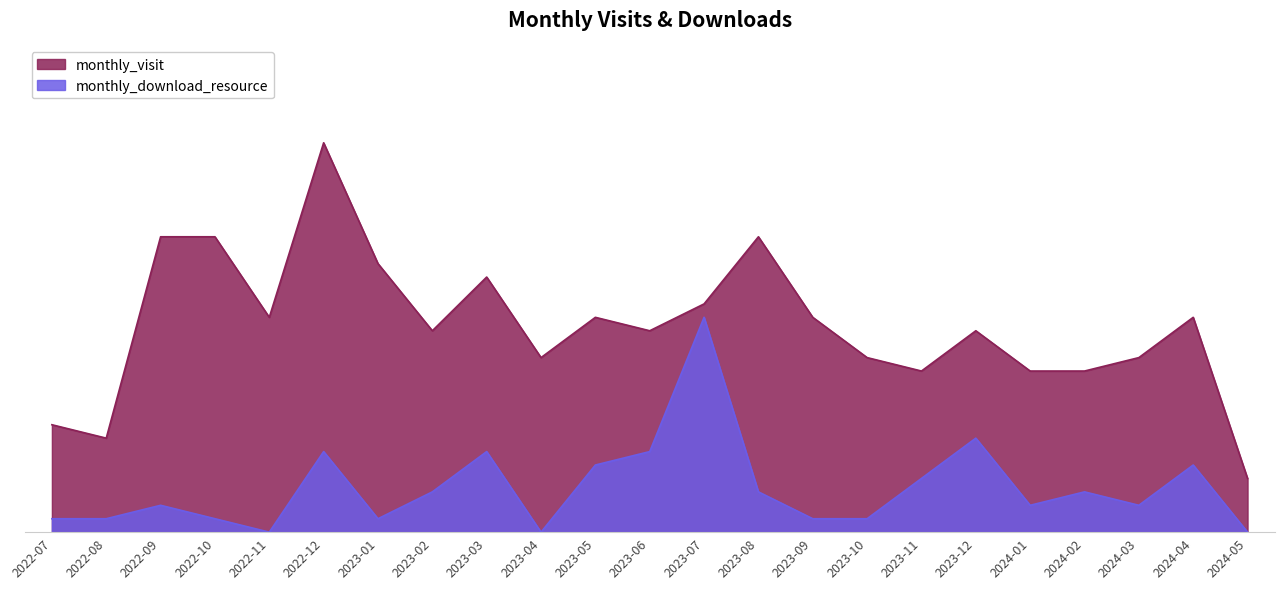

How many lines are shown in the chart?

2